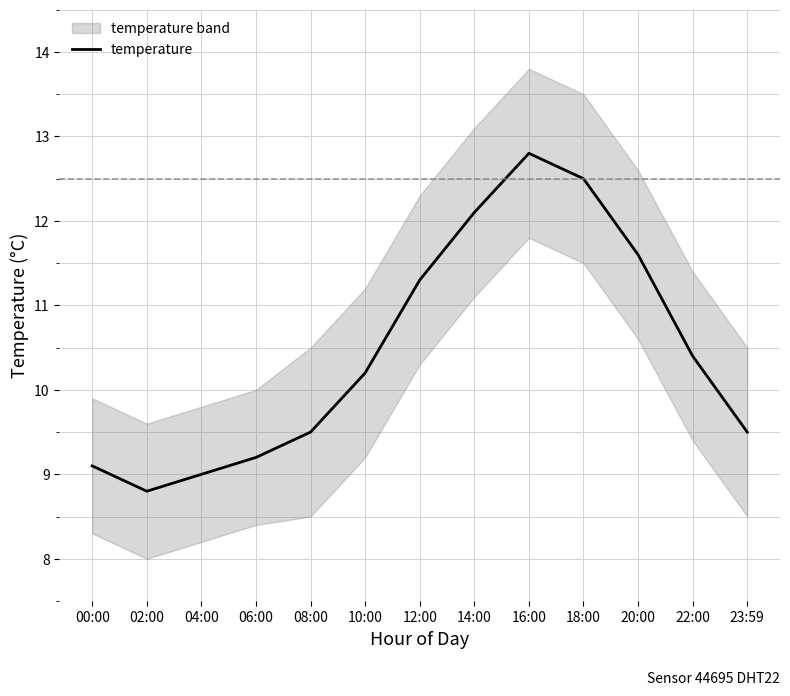

At which category does the chart reach its peak across all series?

16:00